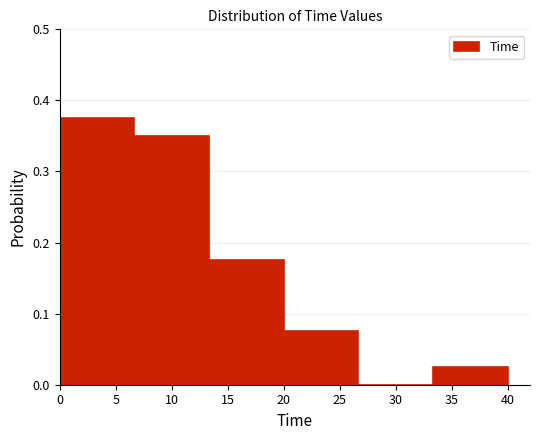

Over which range of the x-axis is the bar tallest?

0.0 to 6.5